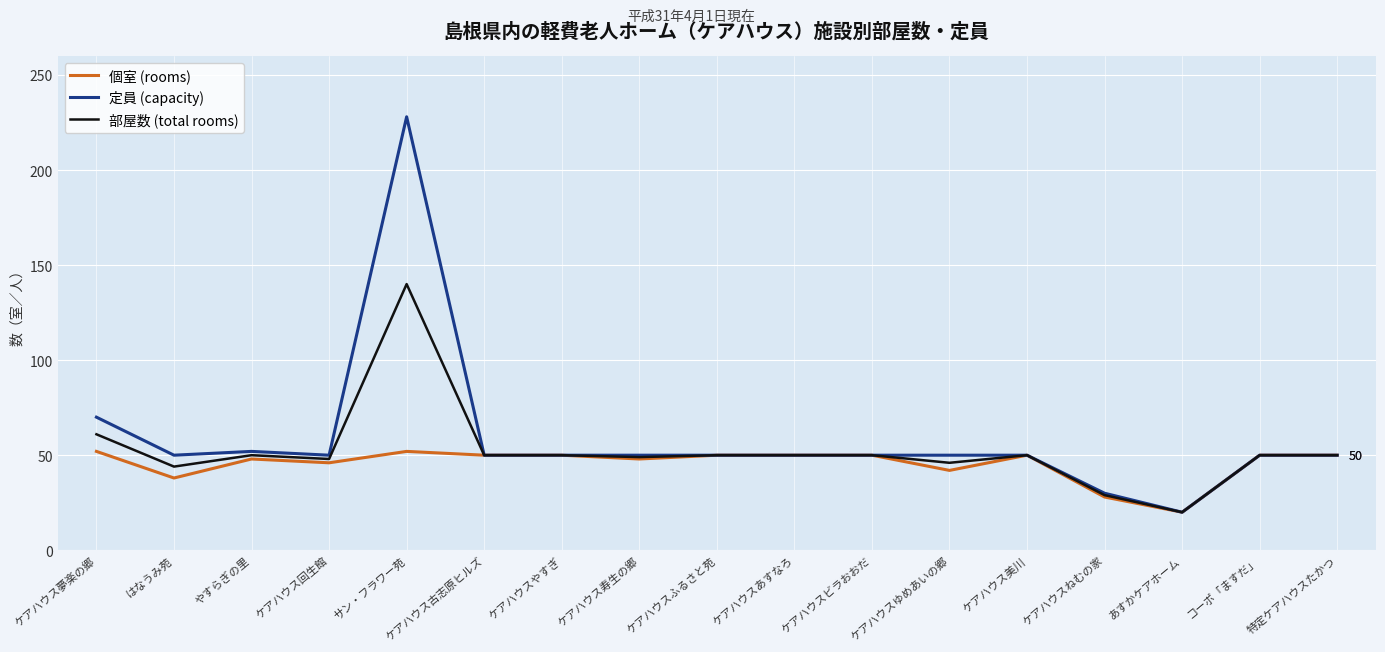

What position from the right is ケアハウスやすぎ?

11